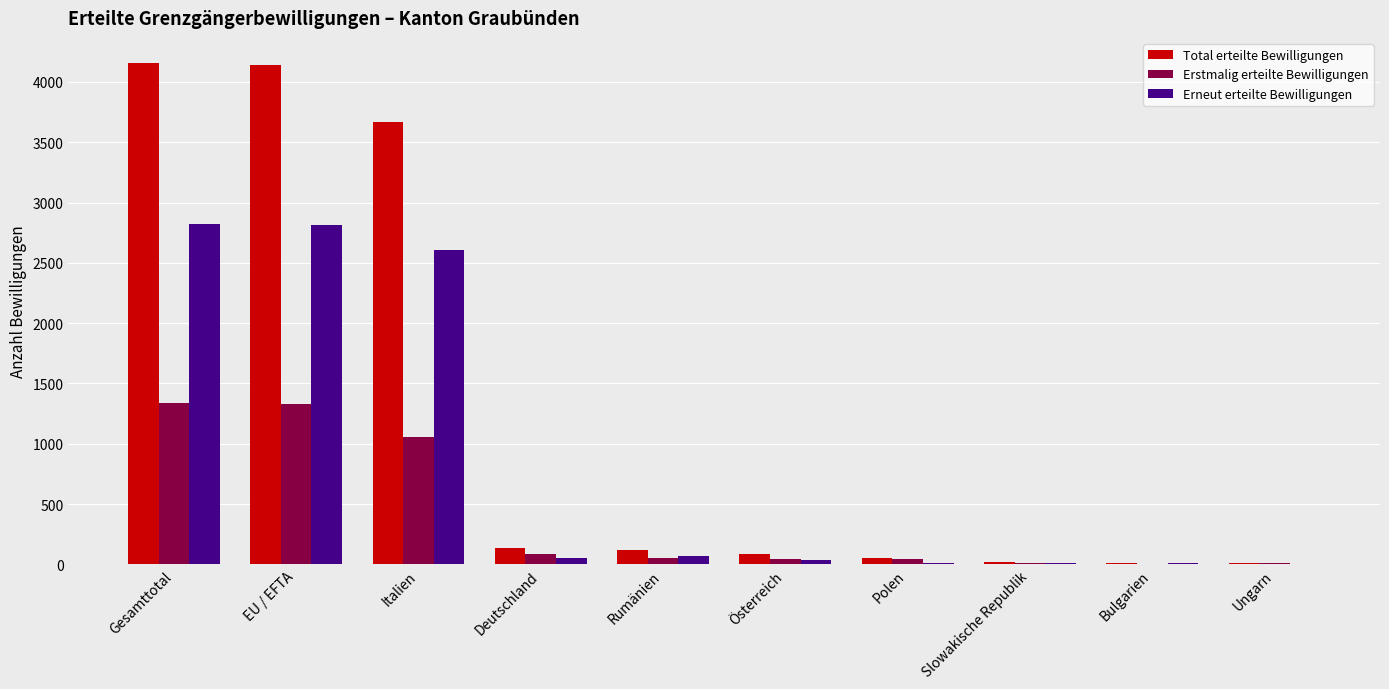

What is the greatest value displayed?

4157